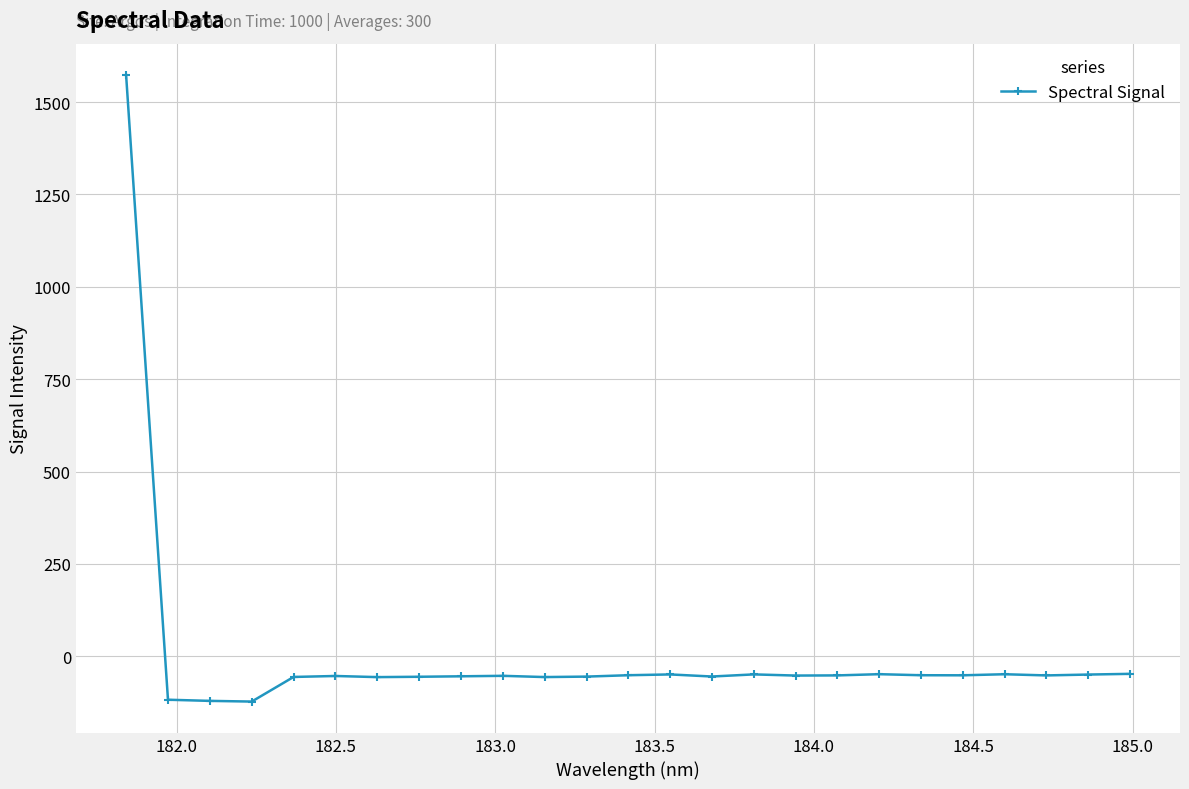

What is the value of the 10th point from the left?

-52.8